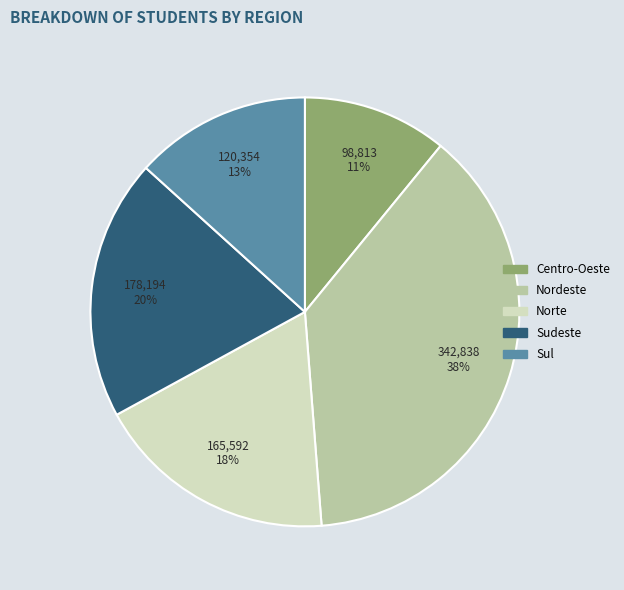

Rank the categories by value from highest to lowest.

Nordeste, Sudeste, Norte, Sul, Centro-Oeste